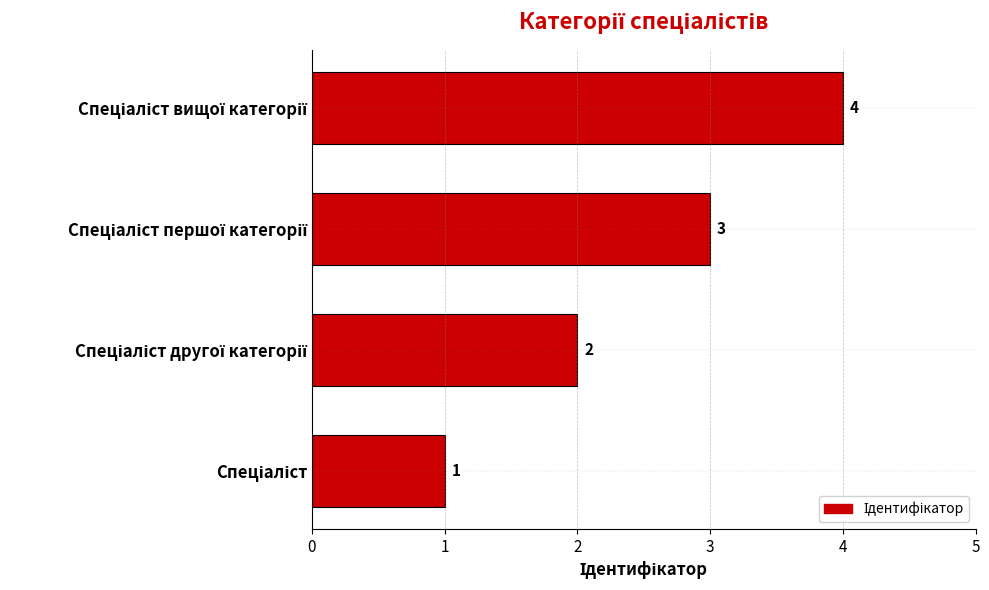

What is the sum of all values?

10